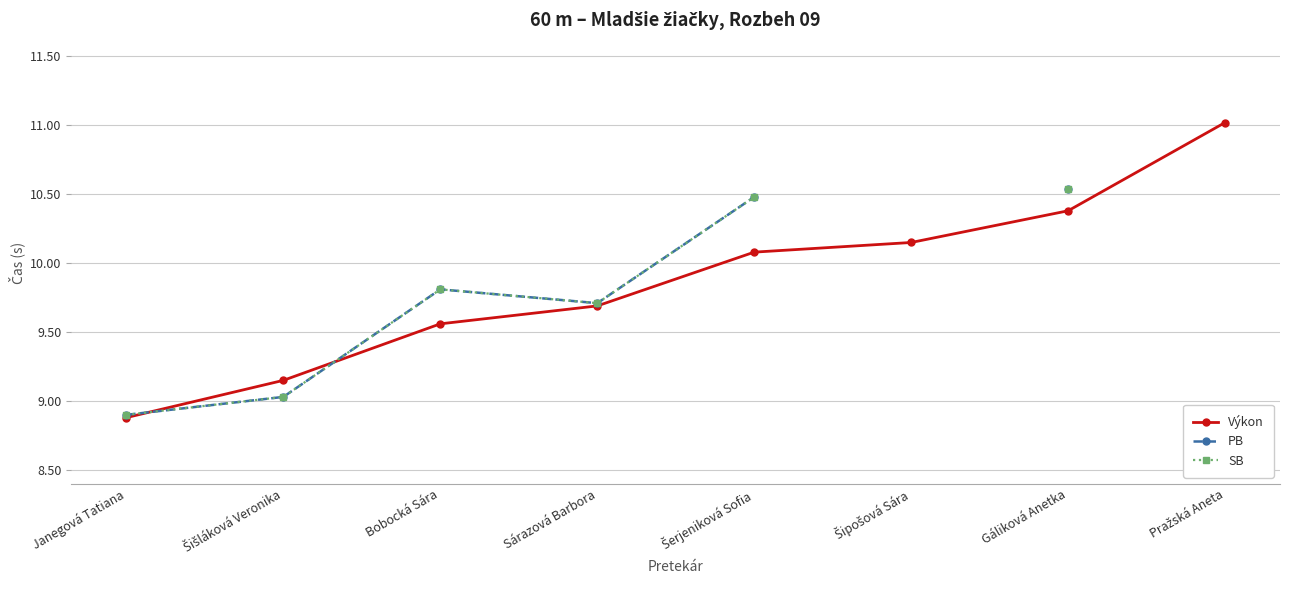

Which series has the widest spread of values?

Výkon